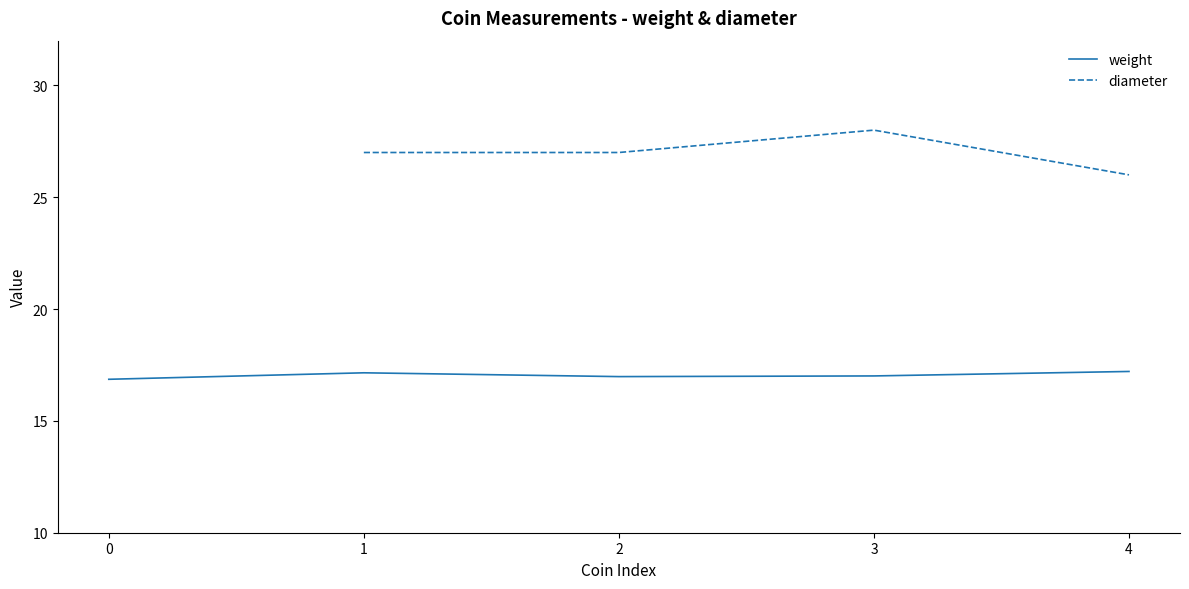

True or false: diameter and weight cross at least once.

False